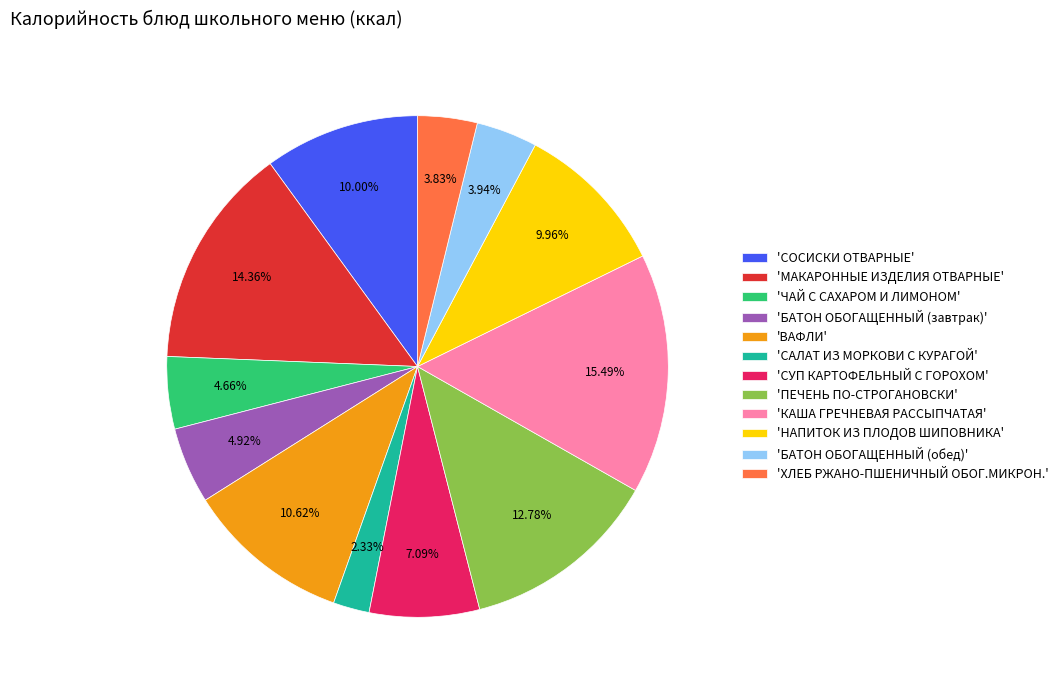

Which category has the biggest portion of the pie?

'КАША ГРЕЧНЕВАЯ РАССЫПЧАТАЯ'